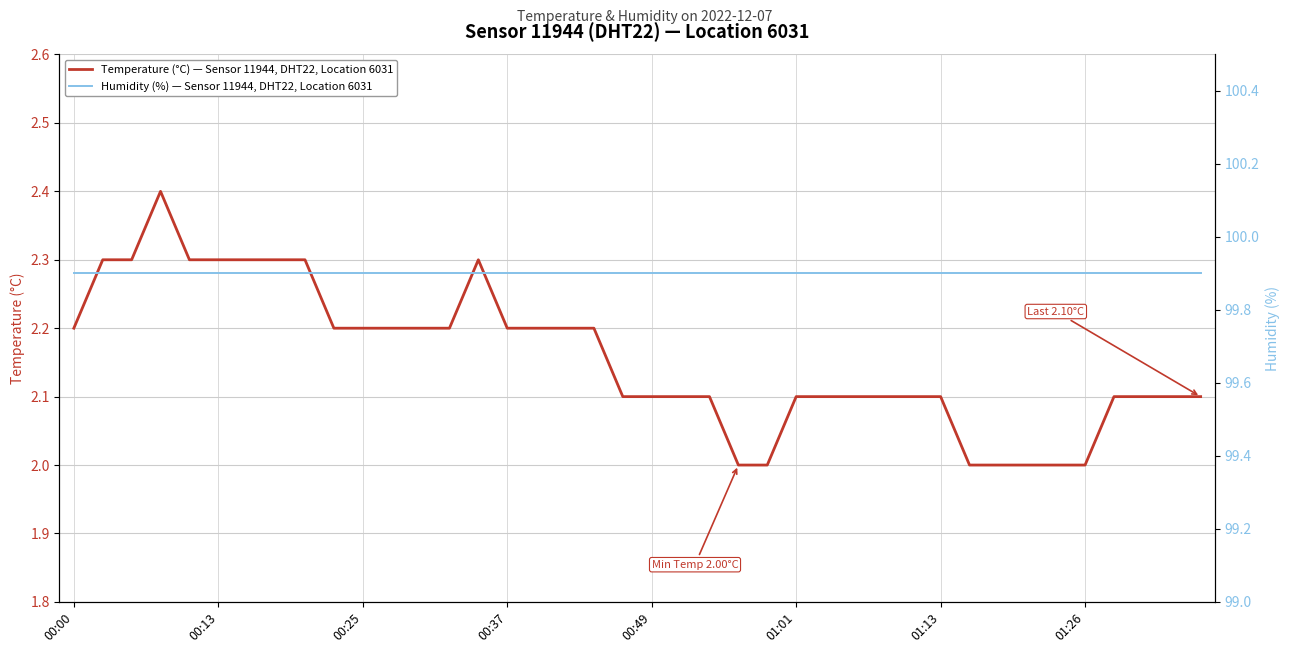

True or false: temperature and humidity intersect in this chart.

False